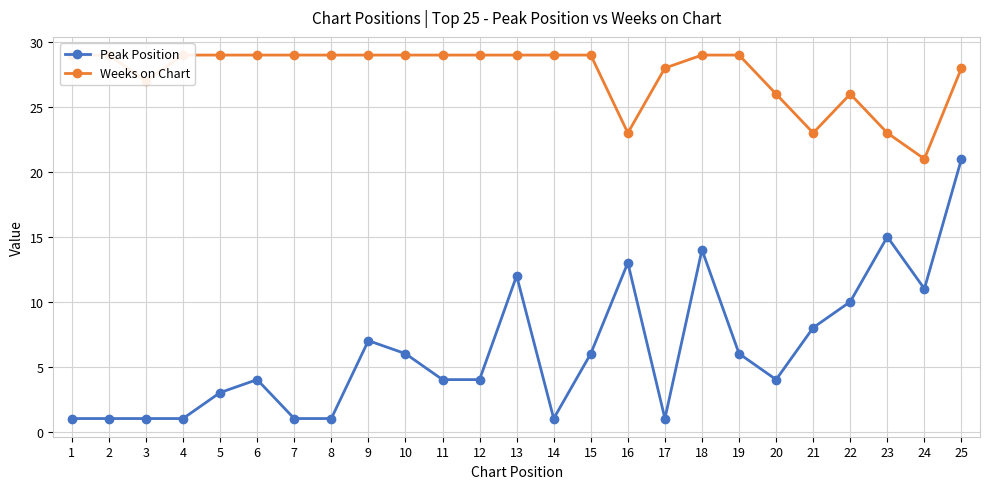

At which category does Weeks on Chart reach its first local valley?

3